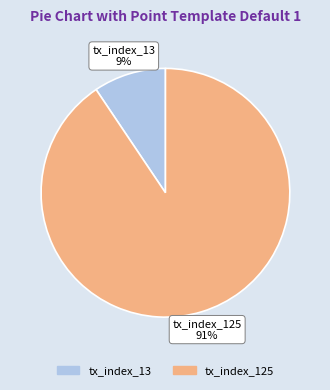

What is the majority slice?

tx_index_125